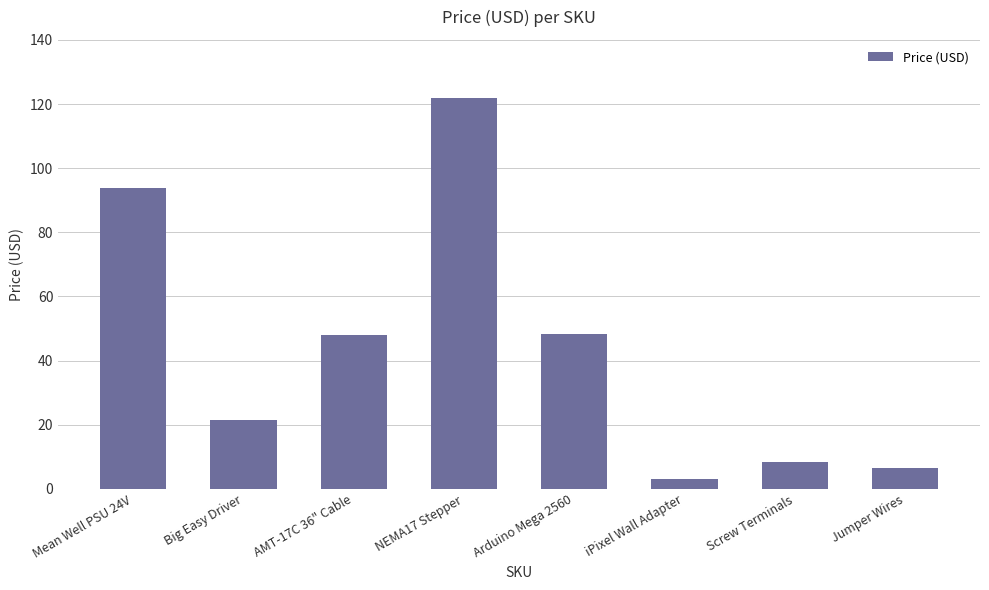

What is the difference between the second highest and minimum values?

91.0